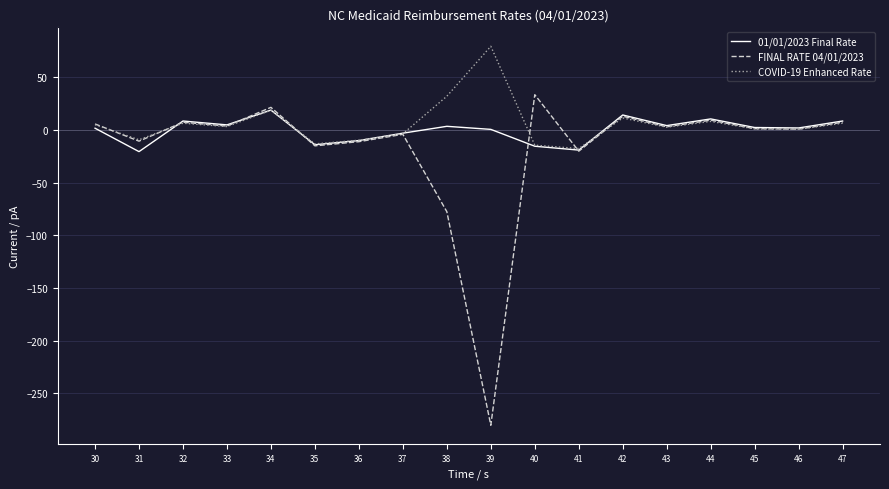

At which label does FINAL RATE 04/01/2023 first exceed 3?

30